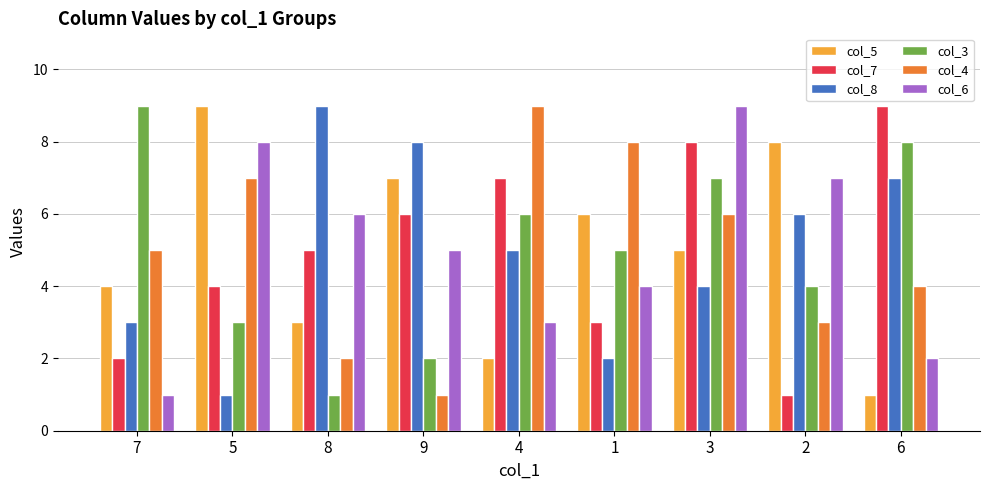

How many values in the col_4 series are below 5?

4